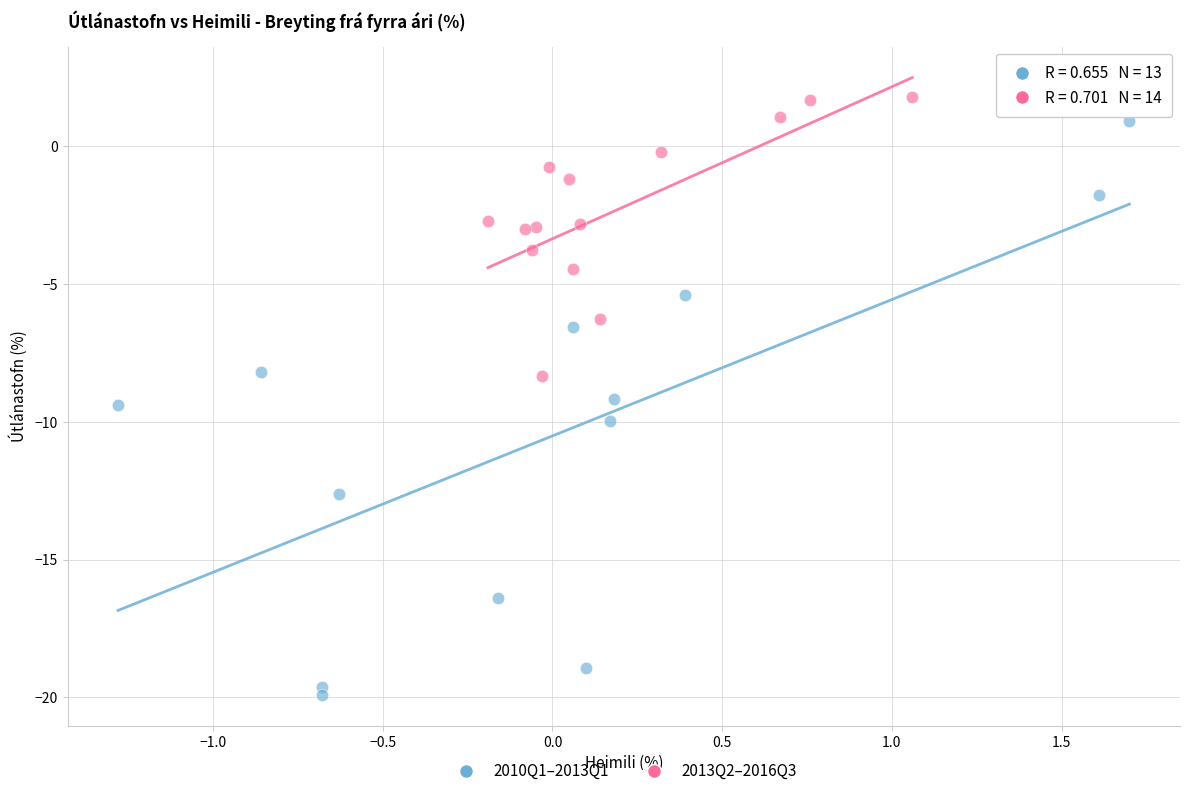

Which series reaches the minimum Y coordinate?

2010Q1–2013Q1